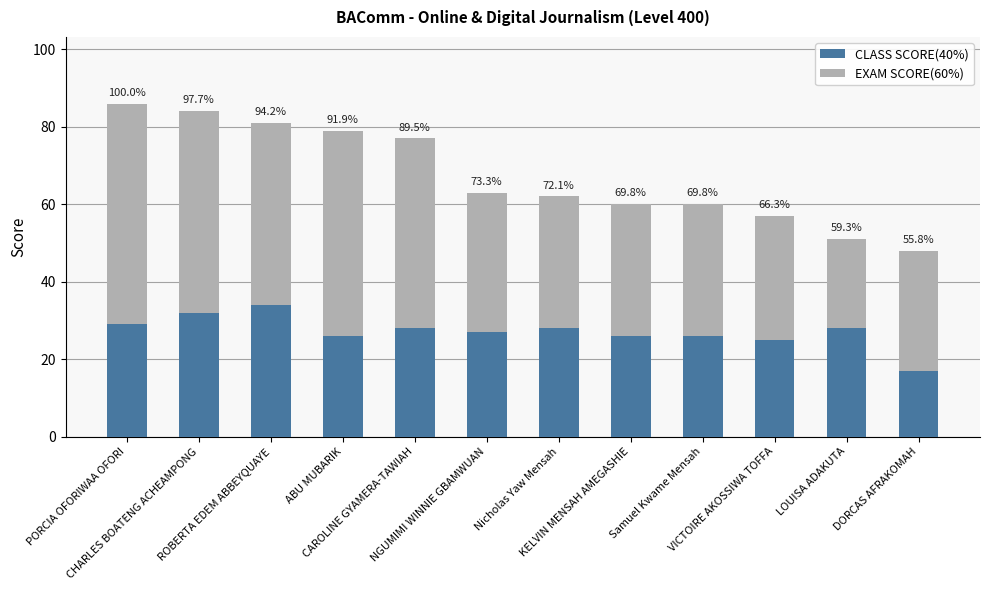

How many bars are there in total?

12